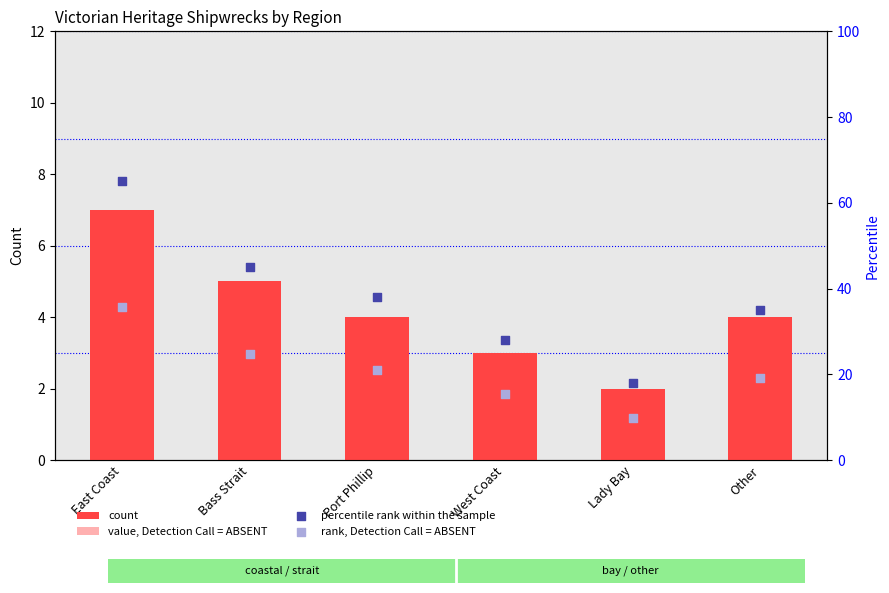

At which category is the sum across all series the highest?

East Coast